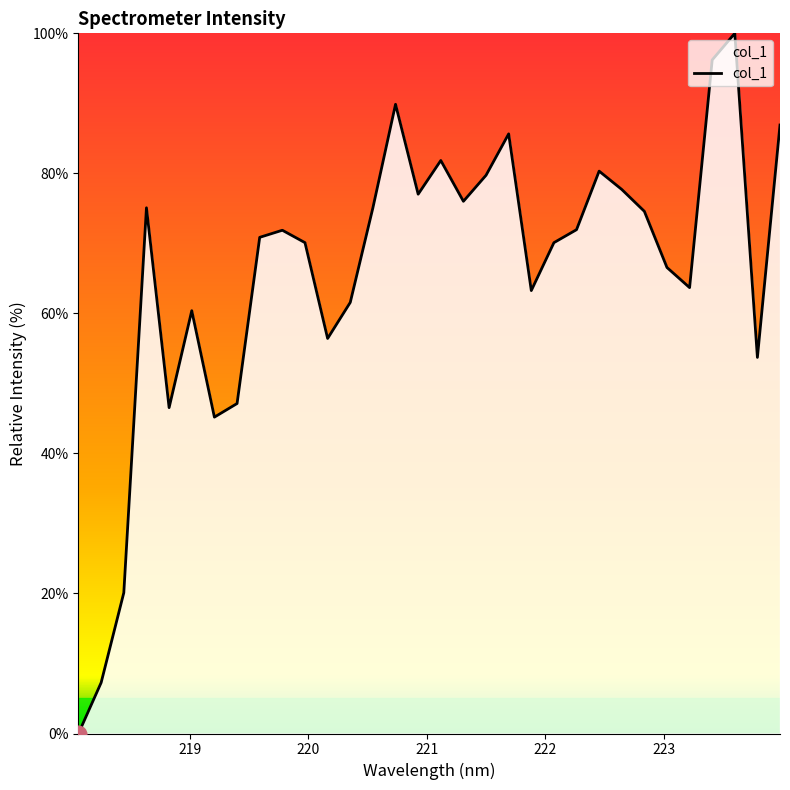

What is the greatest value displayed?

100.0